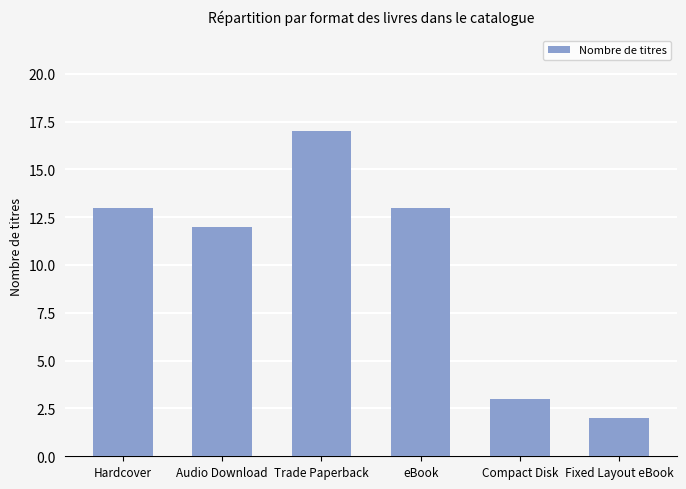

Which label corresponds to the smallest value in the chart?

Fixed Layout eBook